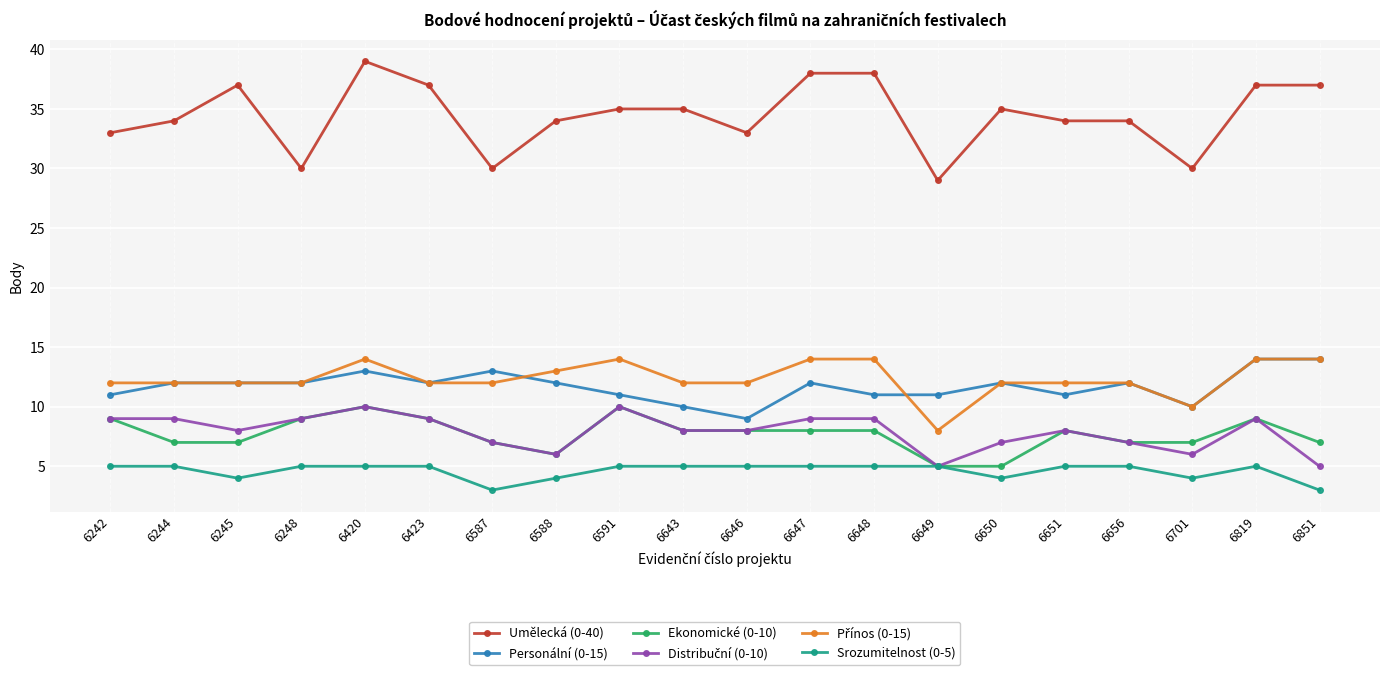

Where is the first local maximum for Ekonomické (0-10)?

6420